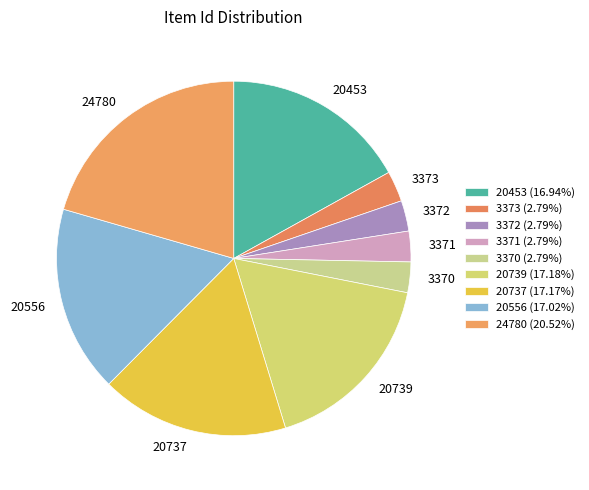

Is there a majority slice in this chart?

No